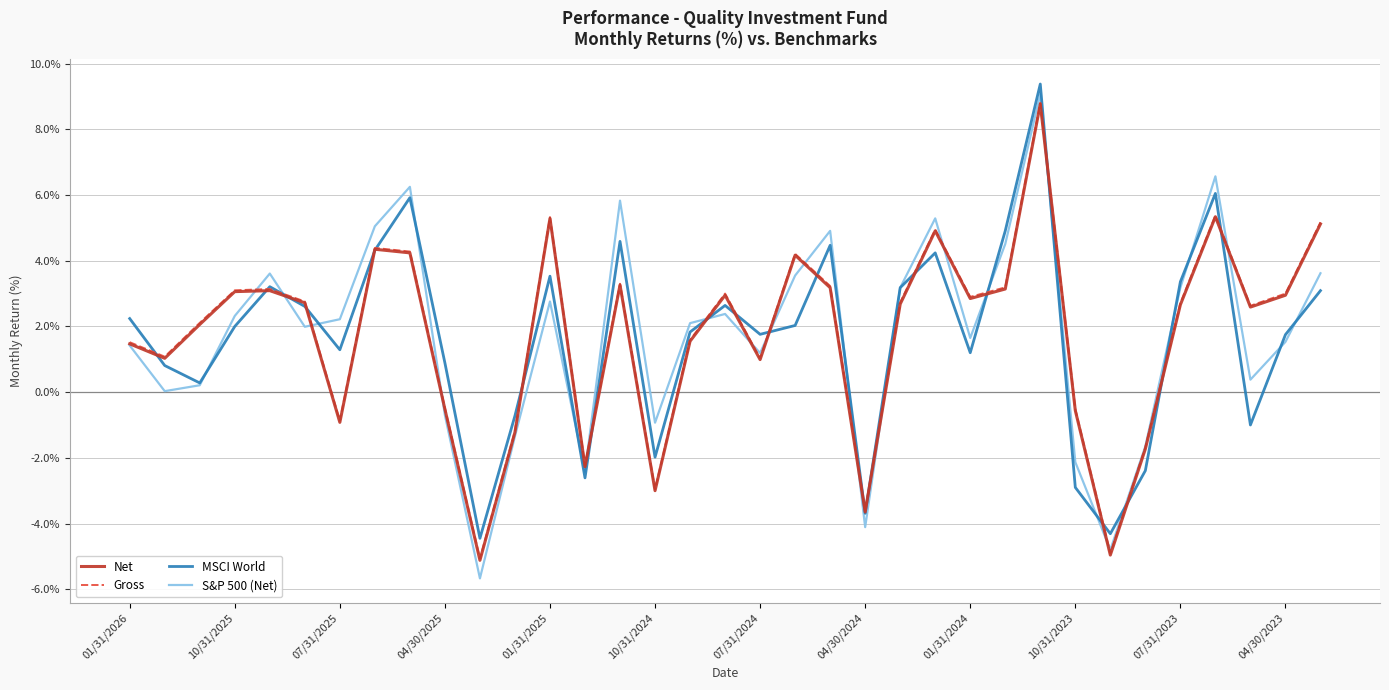

Which series has the widest spread of values?

S&P 500 (Net)